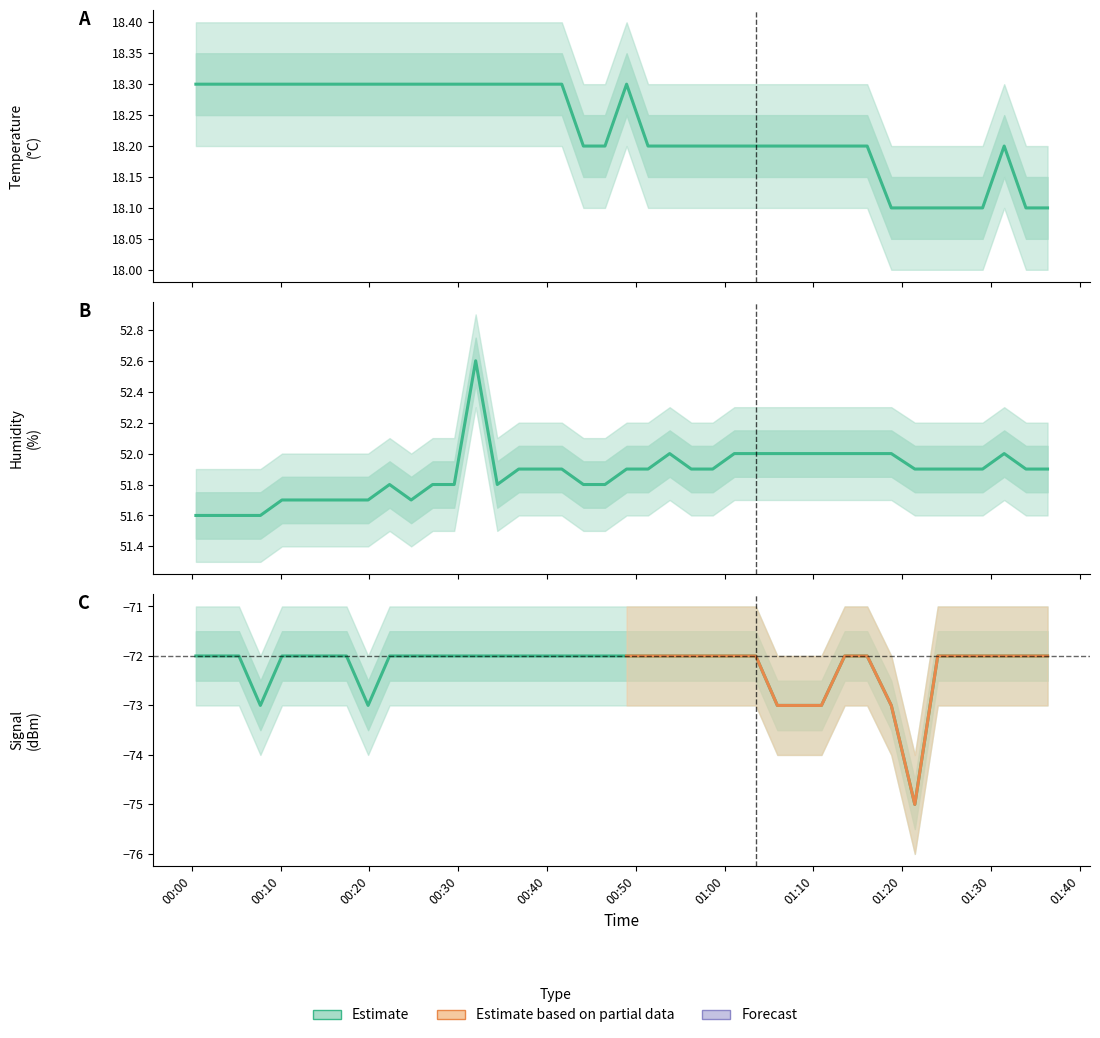

At which category does Temp reach its first local peak?

2023/05/17 00:48:58